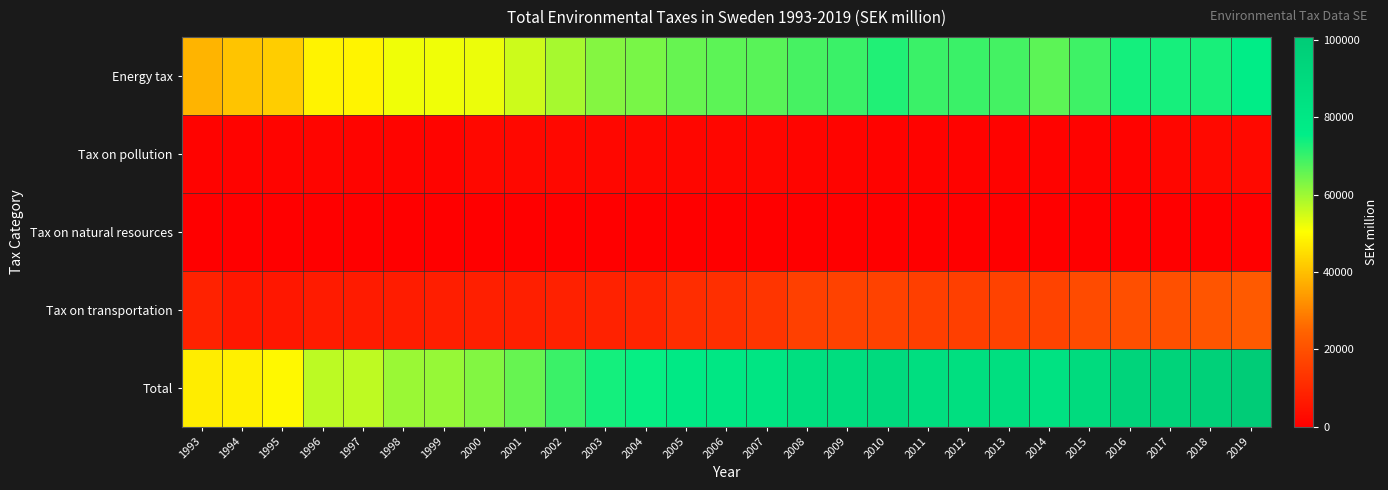

Which series has the largest range (max minus min)?

Total